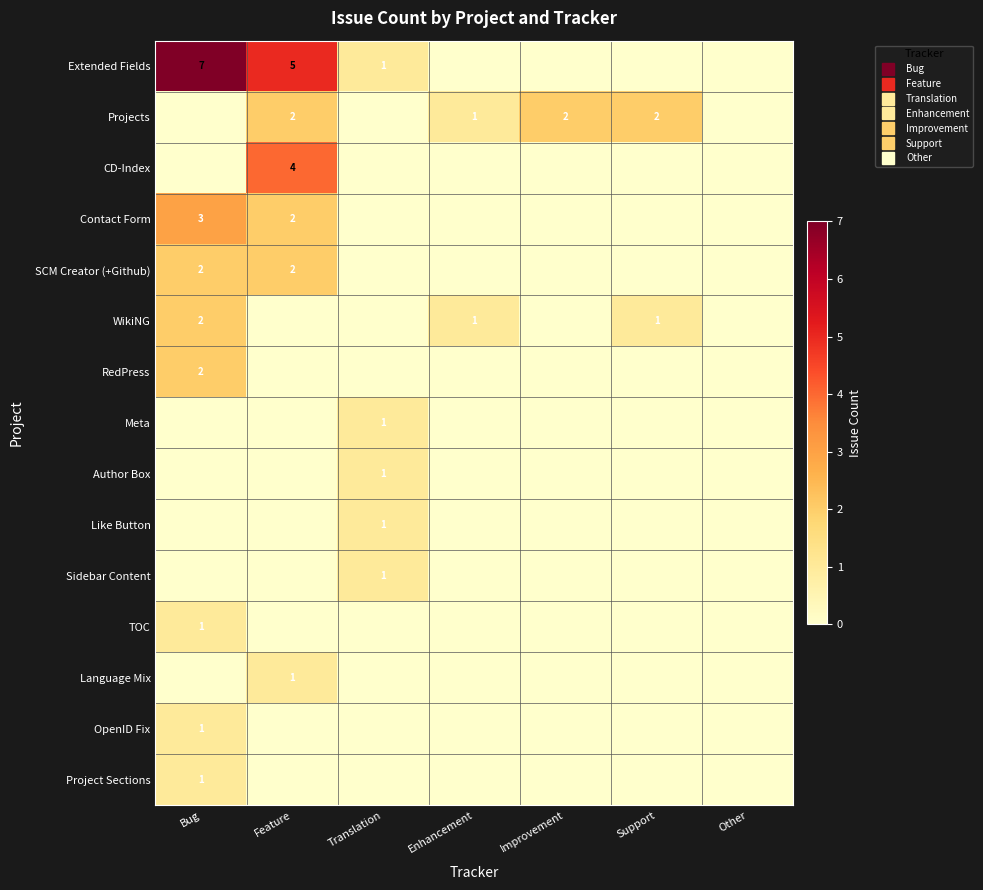

How many values in OpenID Fix are above zero?

1